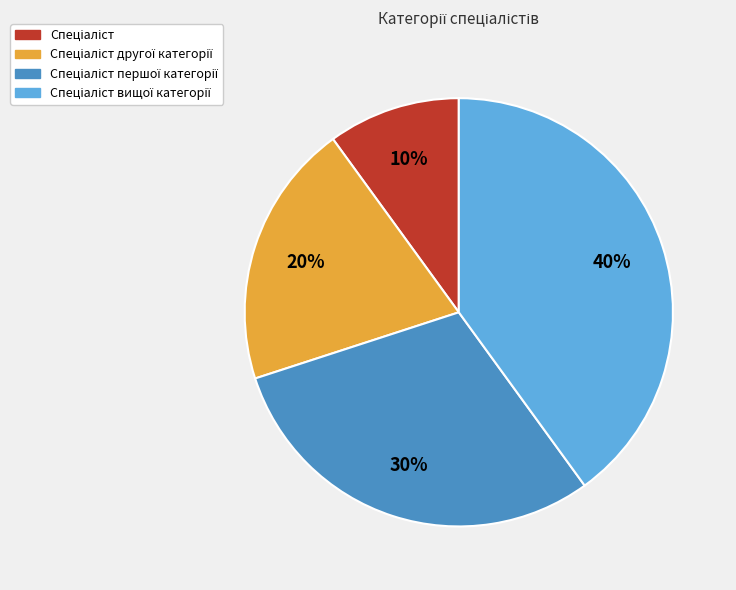

Does any single category account for the majority?

No